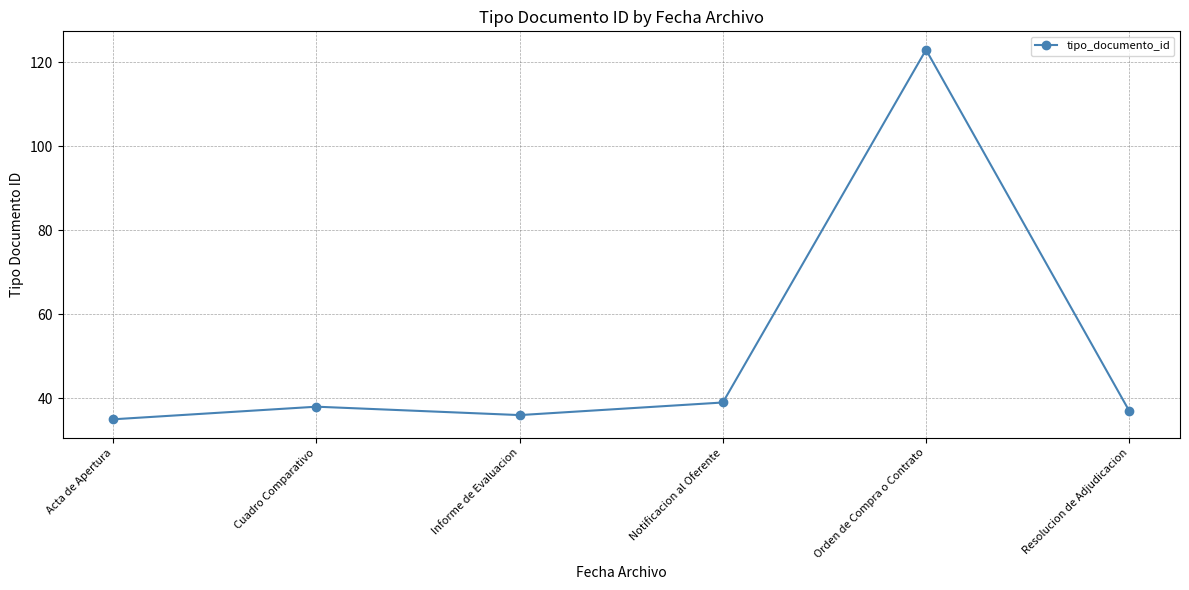

What is the label of the 2nd point from the right?

Orden de Compra o Contrato